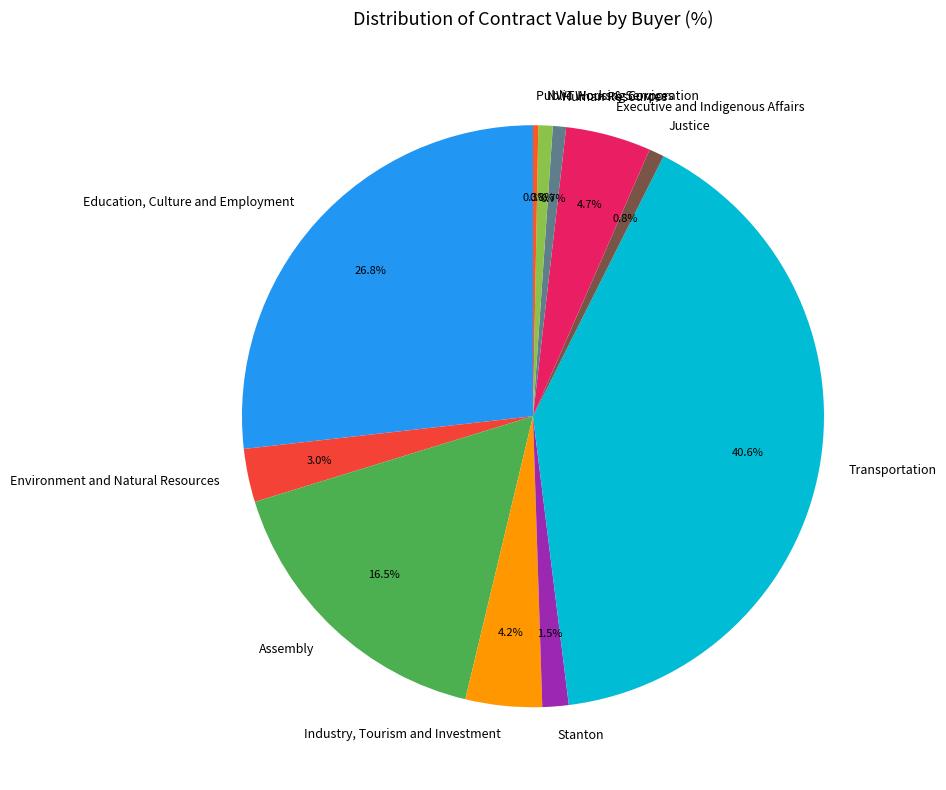

To the nearest percent, what is the difference between the Transportation and Human Resources slice percentages?

40%